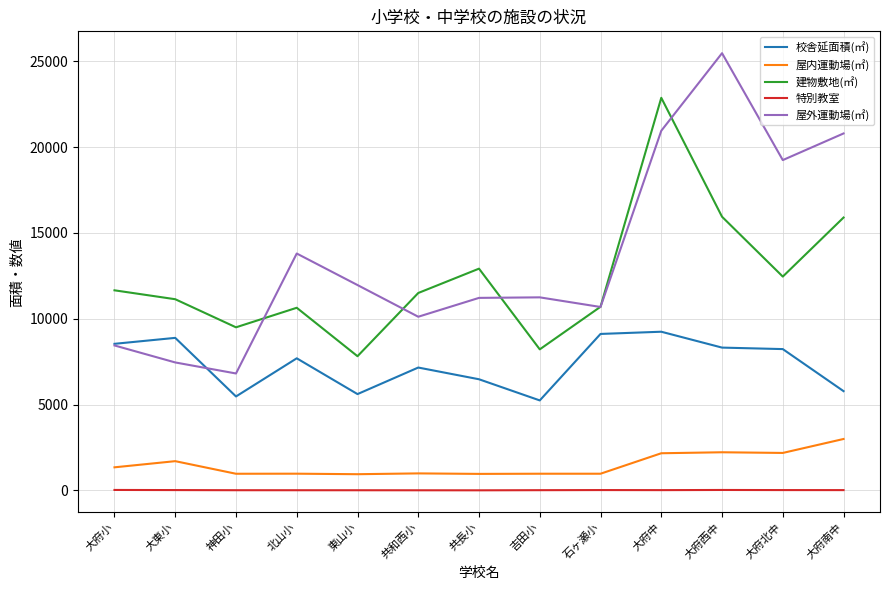

True or false: 屋内運動場(㎡) and 屋外運動場(㎡) cross at least once.

False